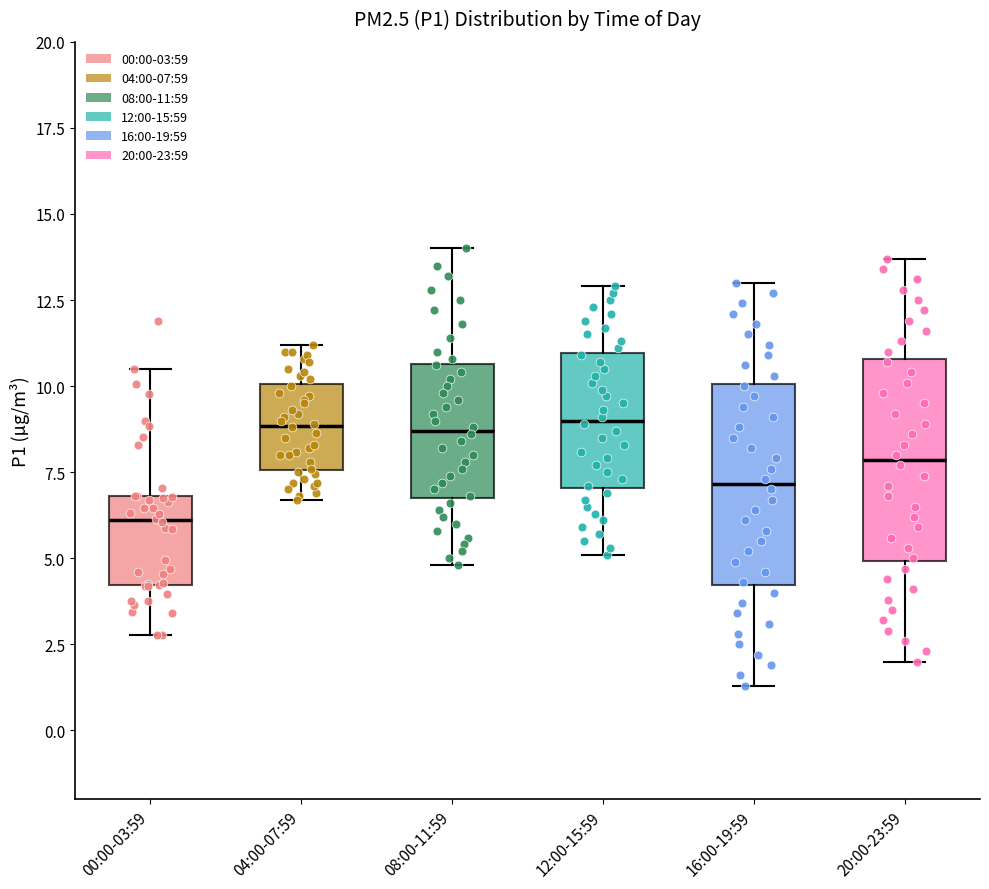

Where does the lower whisker of the box for 20:00-23:59 end on the y-axis? The values are not printed on the chart, so give them approximately, as read against the axis.

2.0